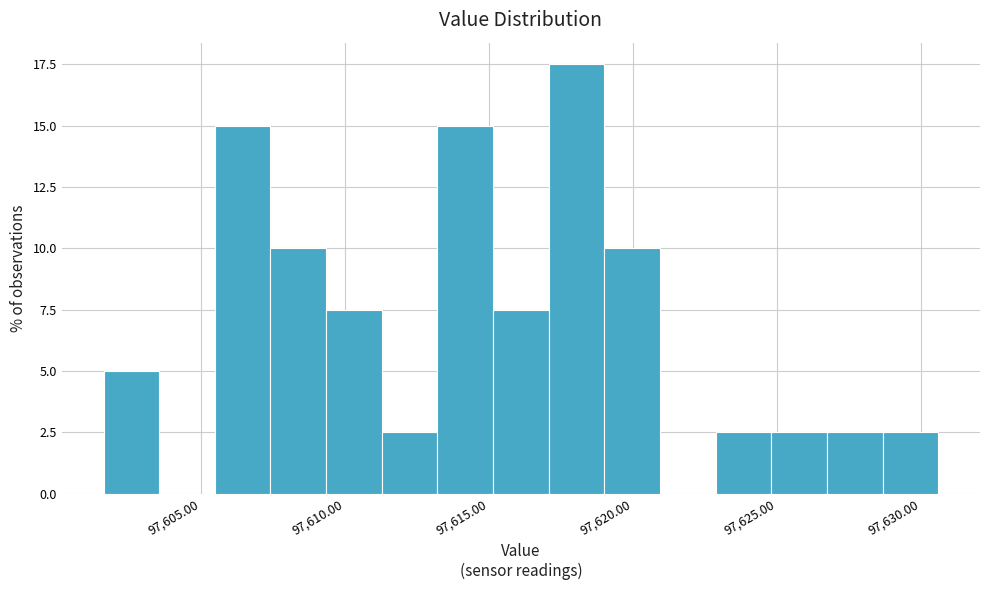

Around what value on the x-axis is the tallest bar? Give the approximate position of its centre, as read against the axis.

97618.0